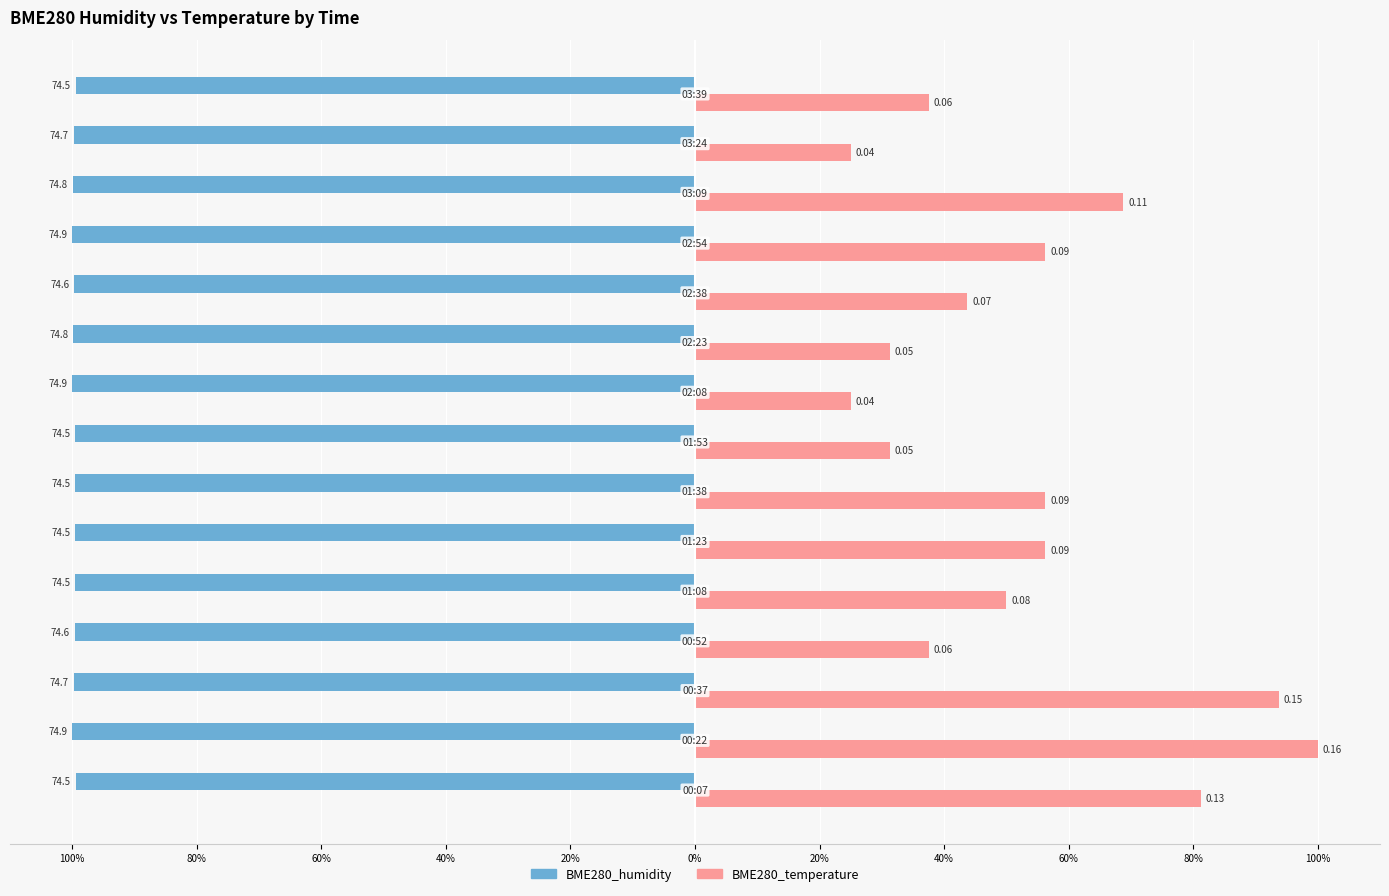

What are all the series names shown in the legend?

BME280_humidity, BME280_temperature